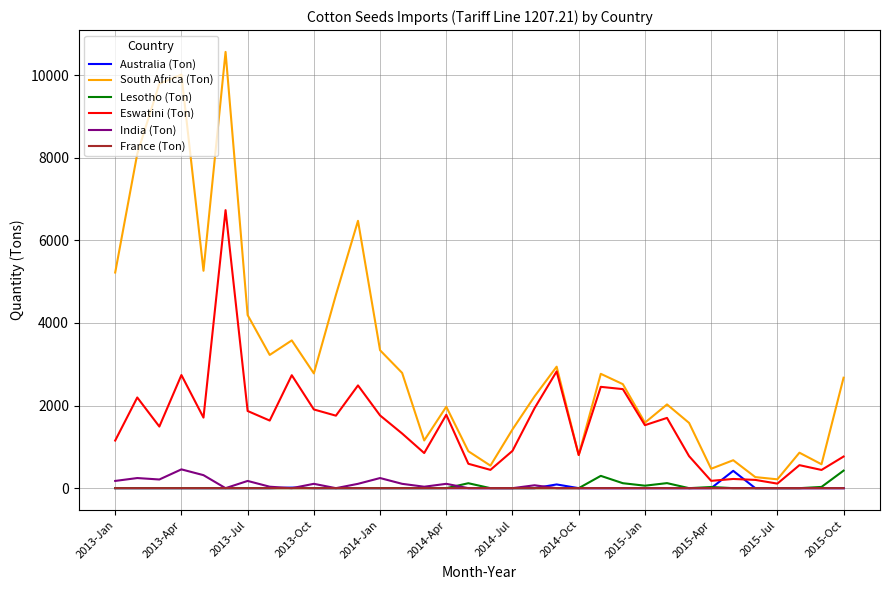

What is the greatest value displayed?

10564.6